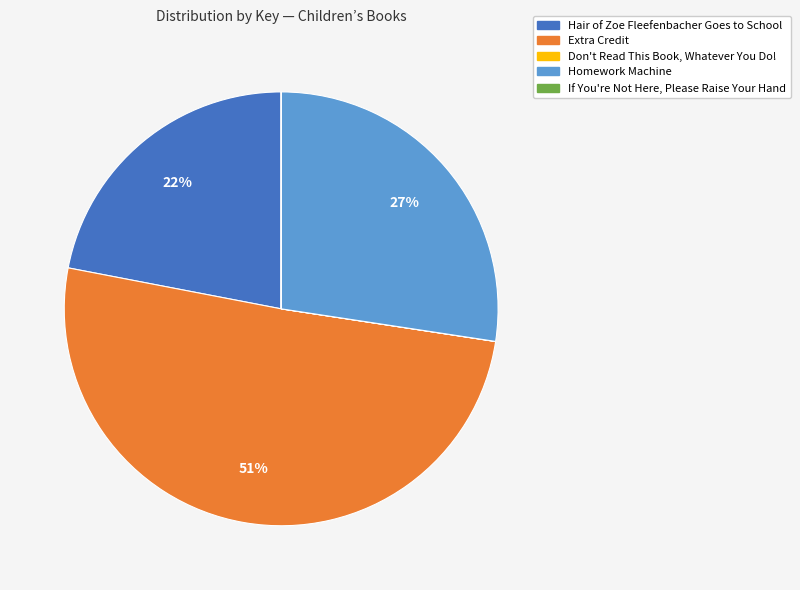

Is it true that Hair of Zoe Fleefenbacher Goes to School is 22% of the pie?

True